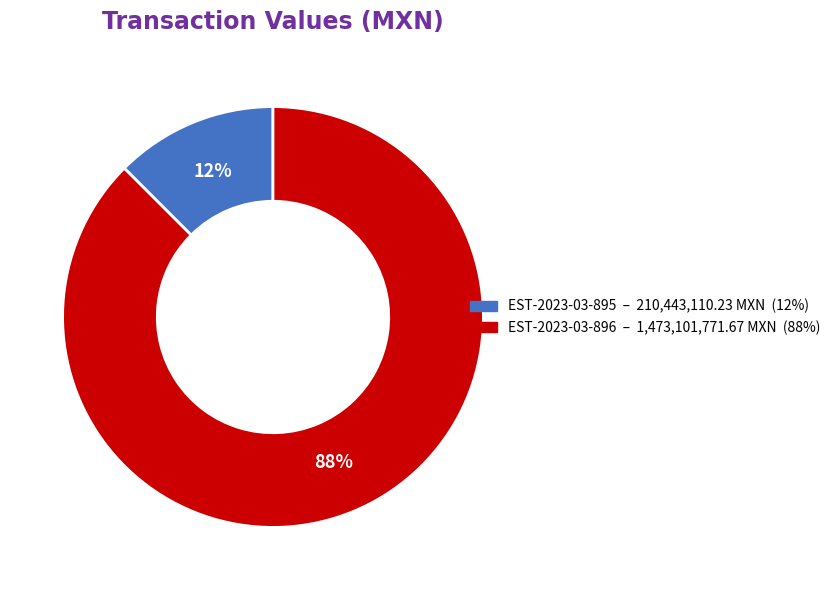

Which slice is the largest?

EST-2023-03-896